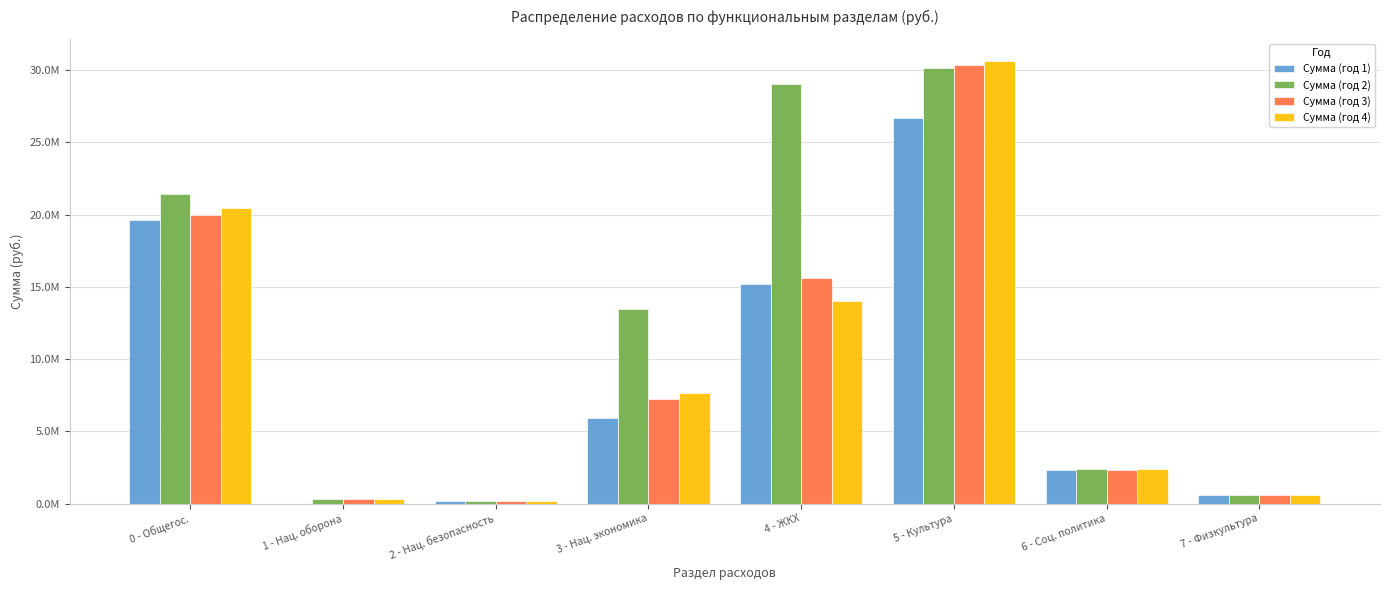

What is the sum of all Сумма (год 3) values?

76639439.2